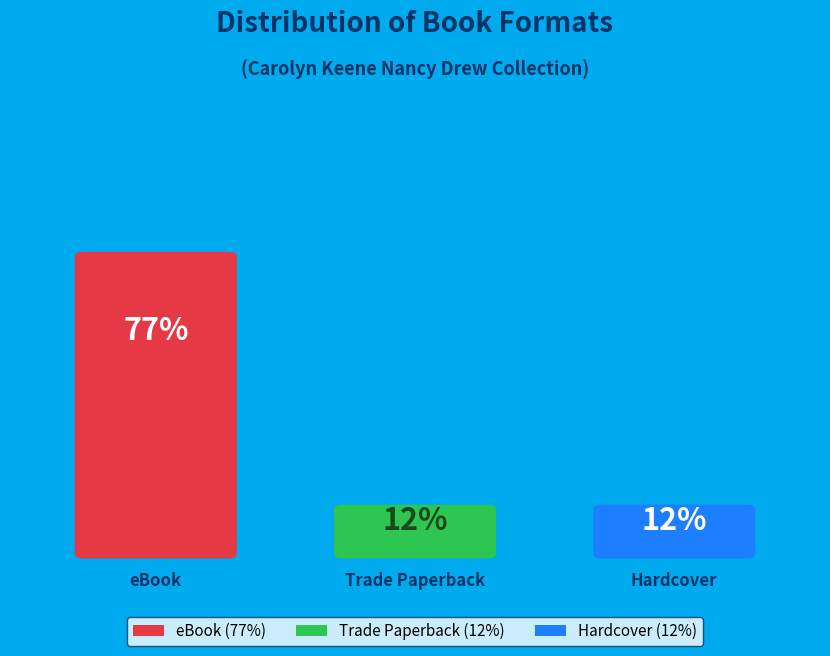

What is the total percentage of Hardcover and Trade Paperback?

23.1%